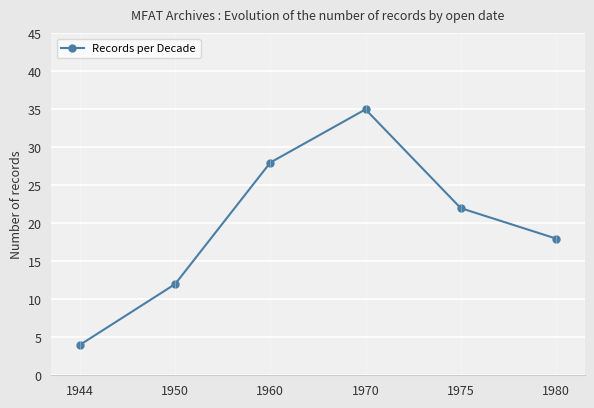

How many data points are less than 22?

3